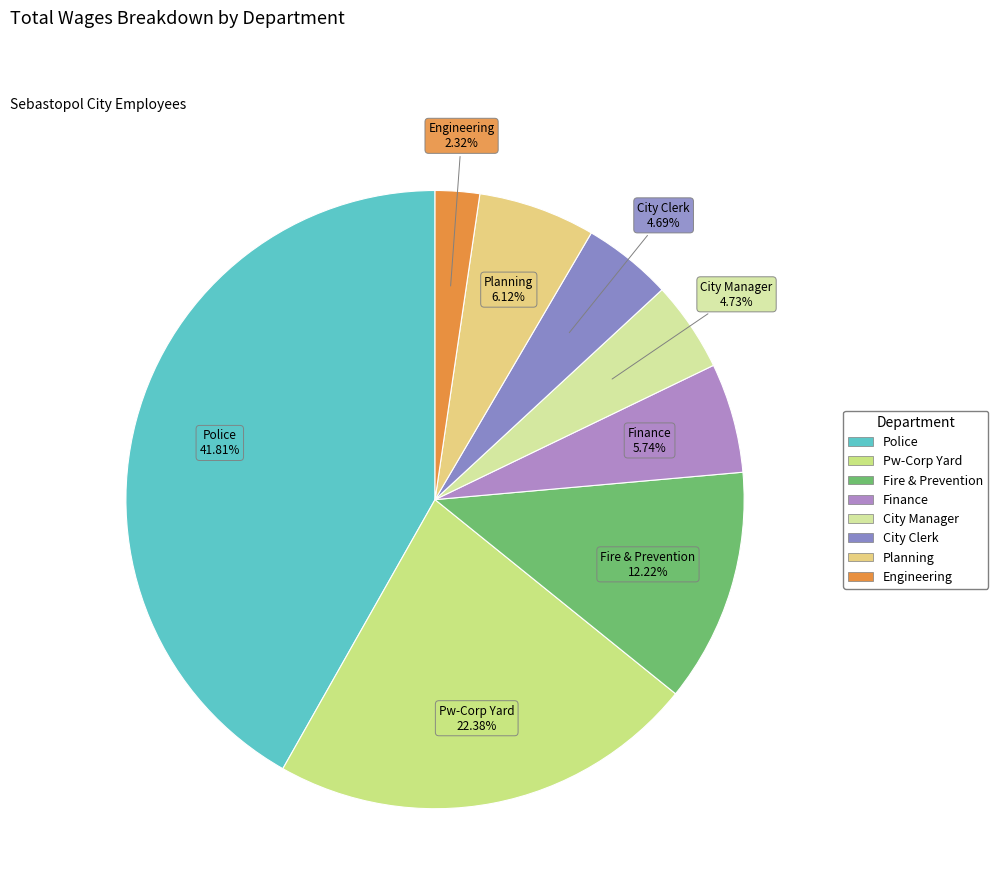

True or false: Police accounts for 42% of the total.

True